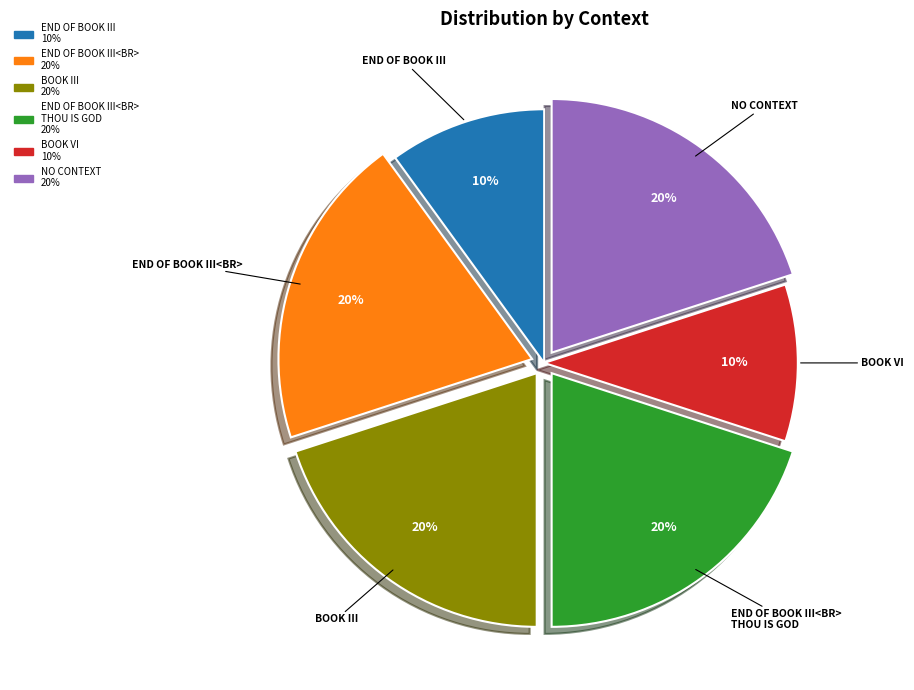

To the nearest percent, what is the difference between the largest and smallest slice percentages?

10%